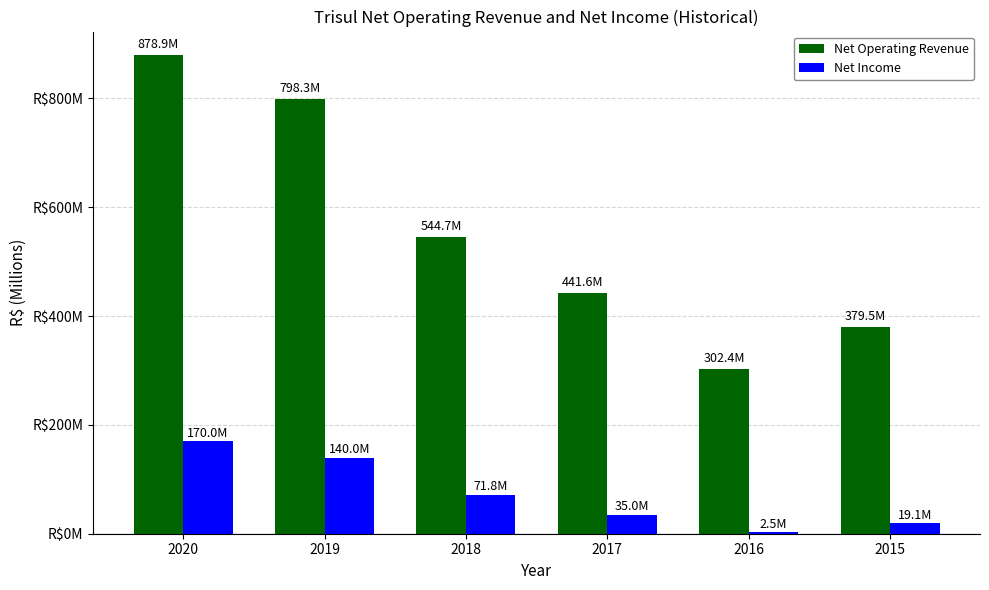

What is the value of the Net Income bar at the 2nd from the left?

140.0